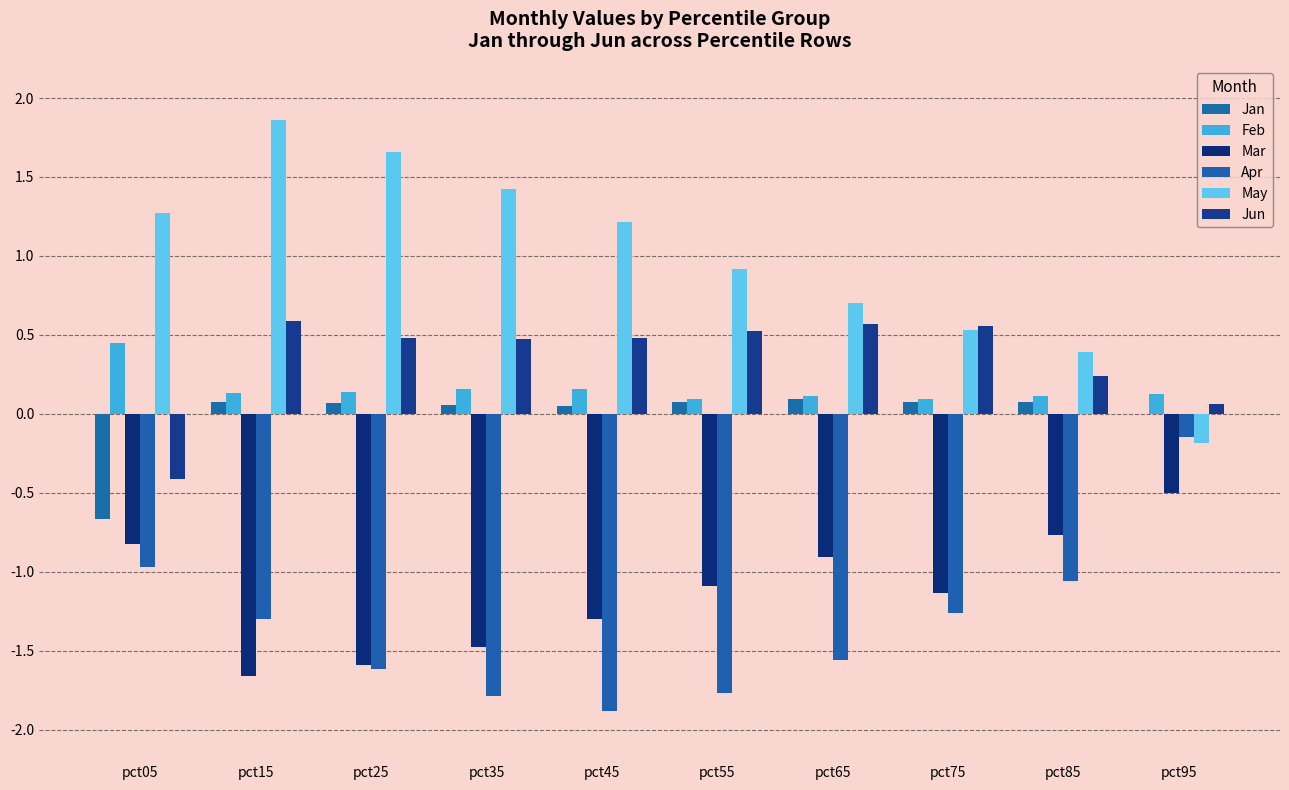

What is the difference between the maximum and second lowest values in the Mar series?

1.1